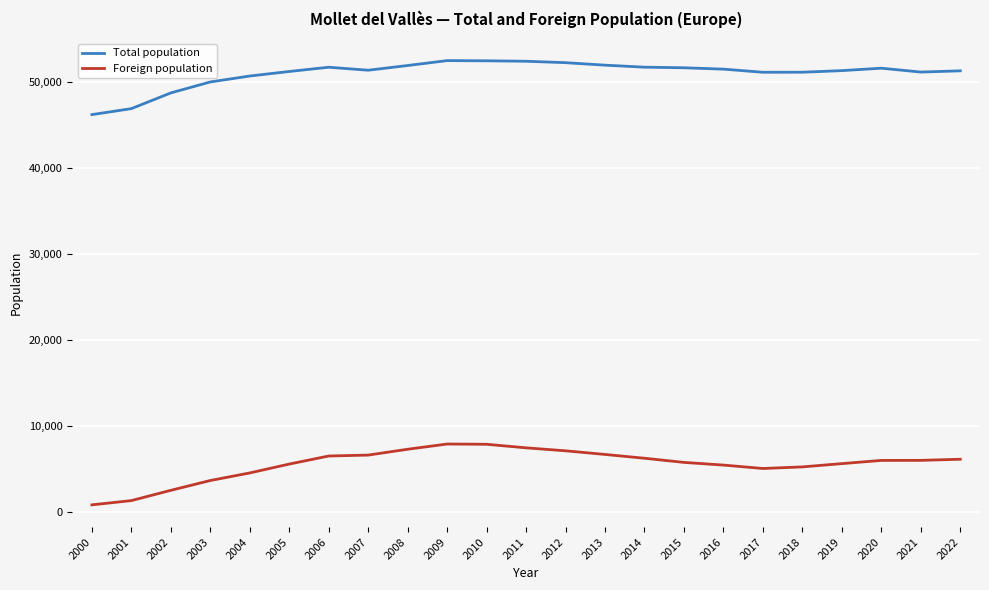

What is the sum of the Total population values at 2007 and 2000?

97569